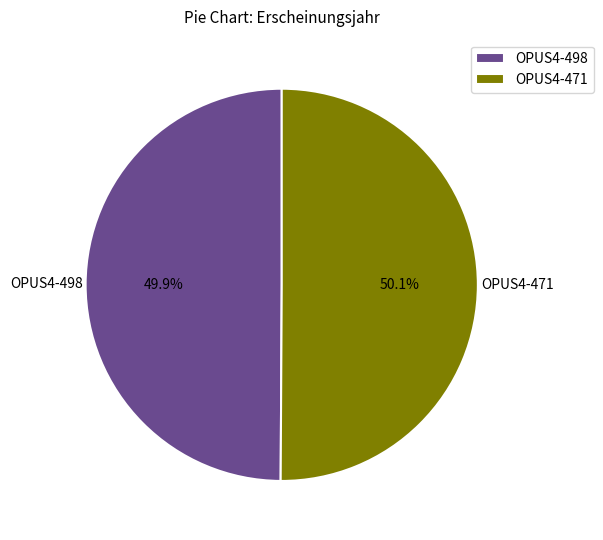

Is there a majority slice in this chart?

Yes